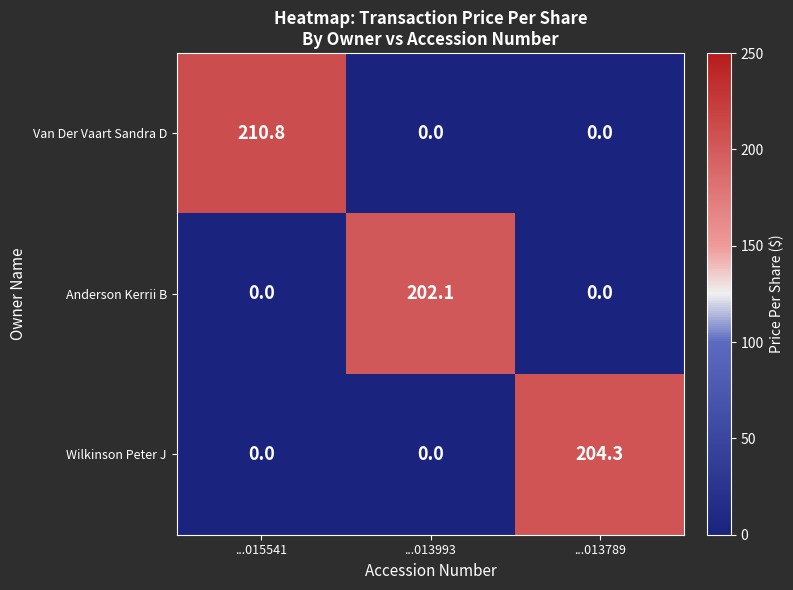

Reading left to right, extract all data points from this chart.

Van Der Vaart Sandra D: 210.8	0.0	0.0
Anderson Kerrii B: 0.0	202.1	0.0
Wilkinson Peter J: 0.0	0.0	204.3